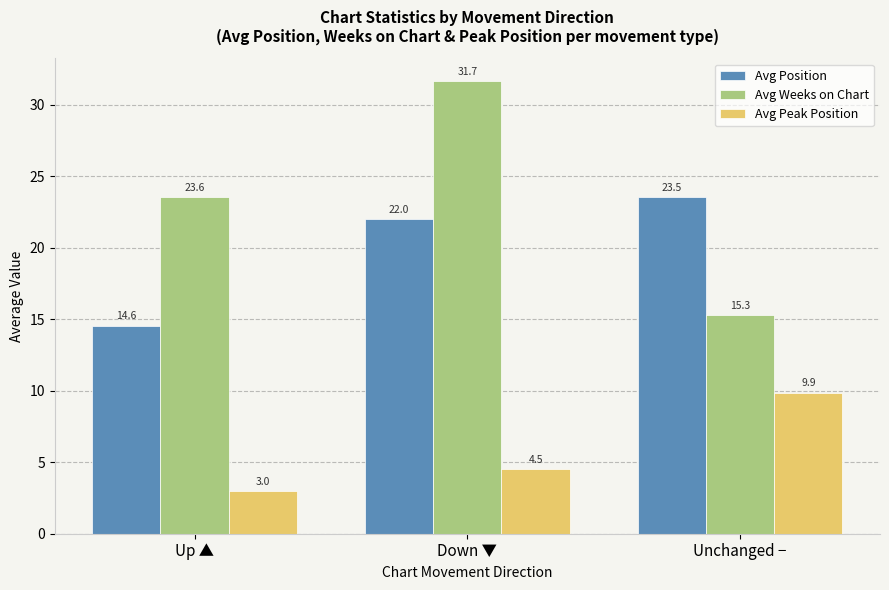

The Avg Position series shows 14.6 at Up ▲. True or false?

True